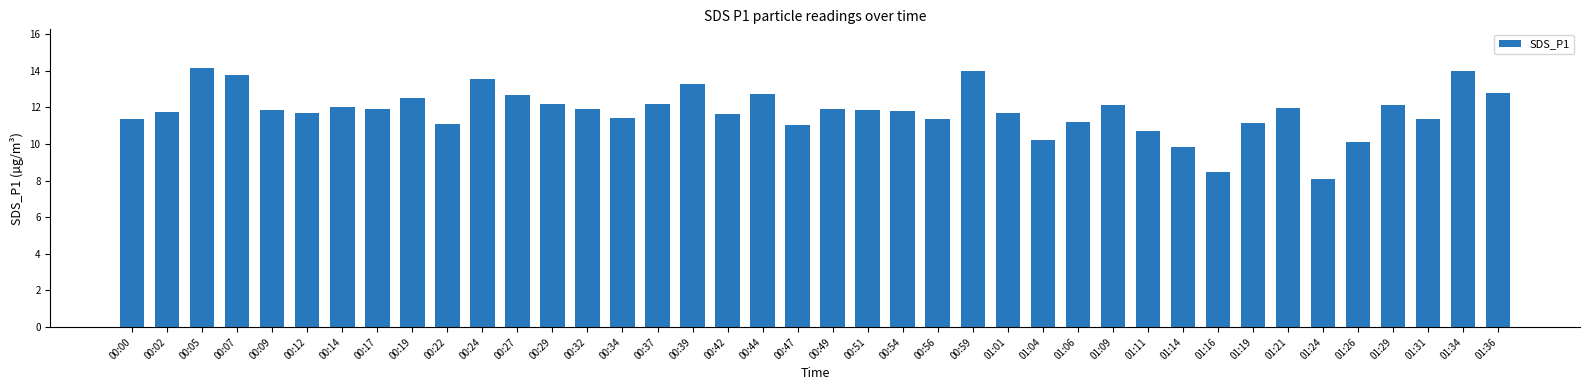

Is it true that the value at 00:56 is 5.7?

False